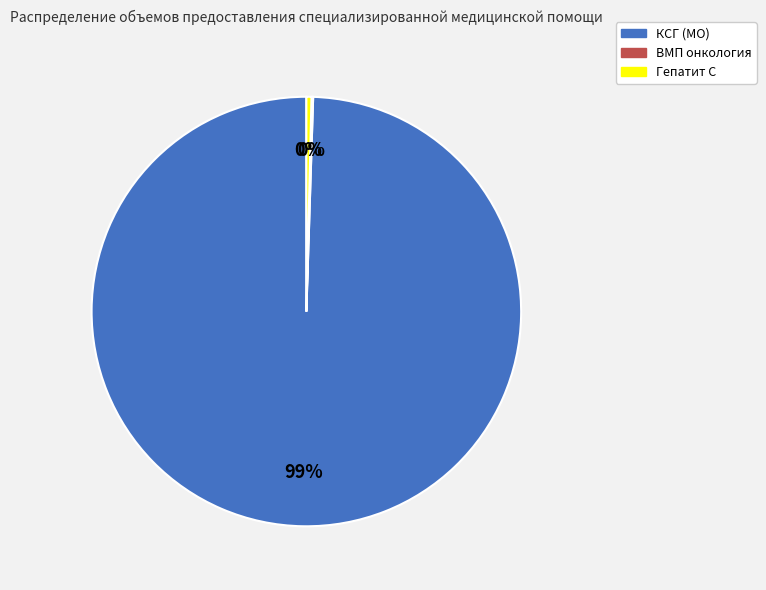

Which has a higher value, КСГ (МО) or Гепатит С?

КСГ (МО)